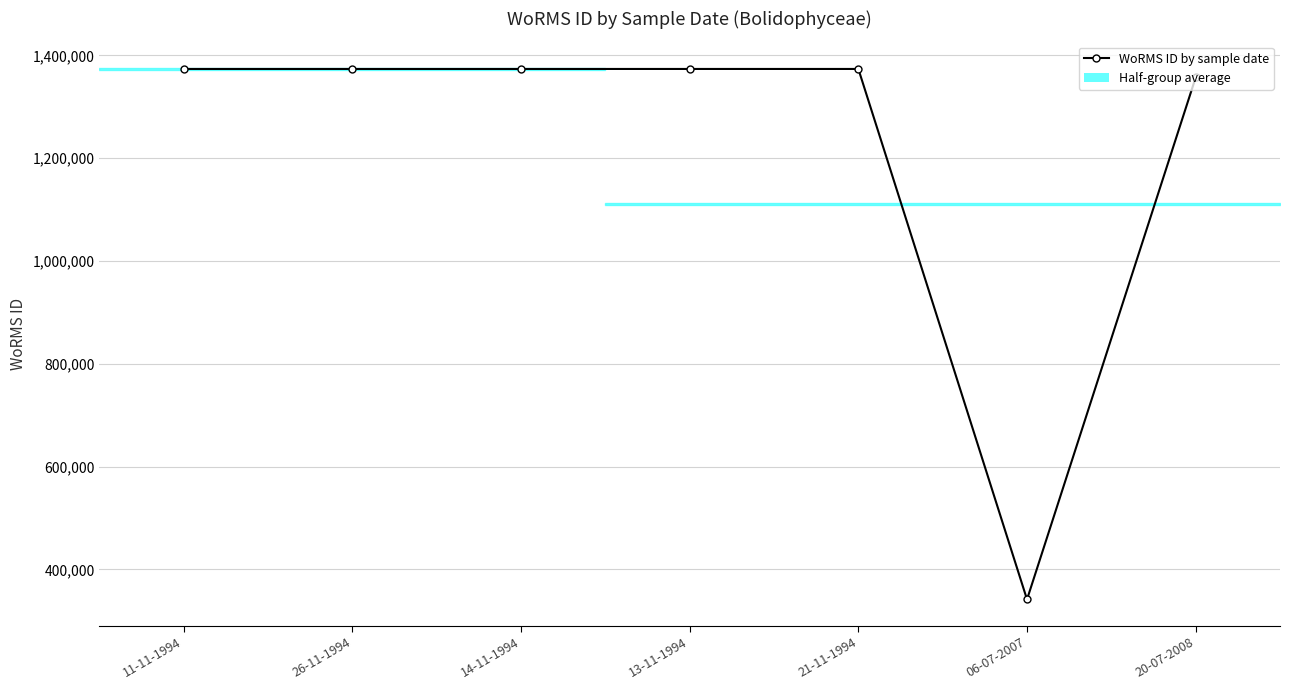

At which label is the value closest to 857453?

20-07-2008